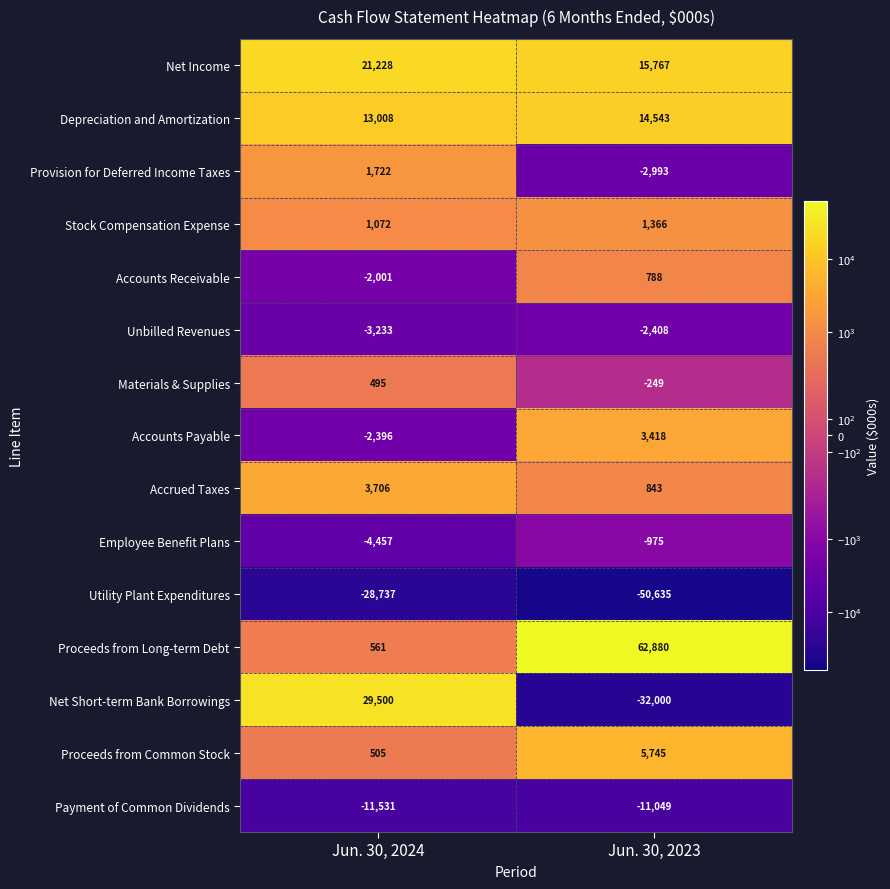

What is the approximate value of Net Income at Jun. 30, 2023, to the nearest 10?

15770